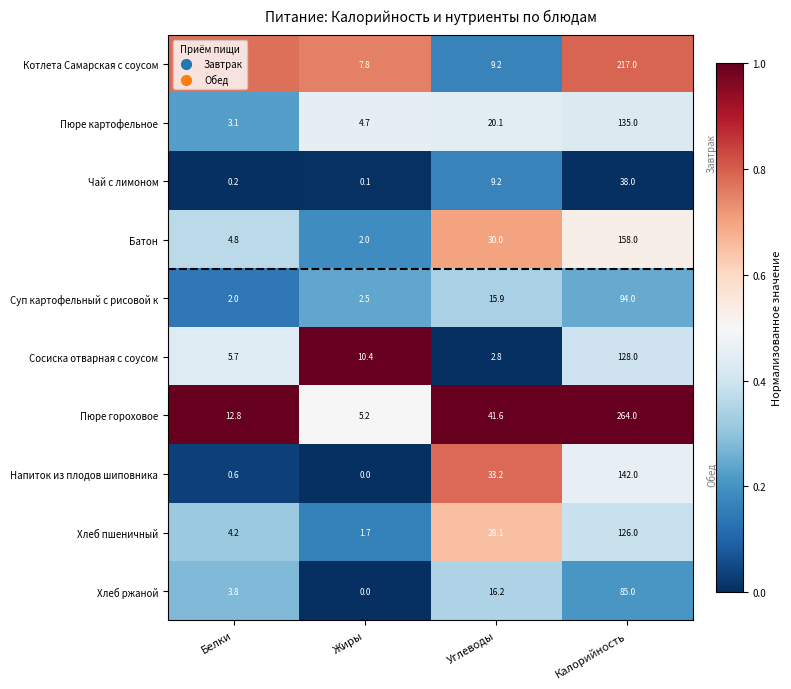

What is the average value of the Чай с лимоном series?

11.9